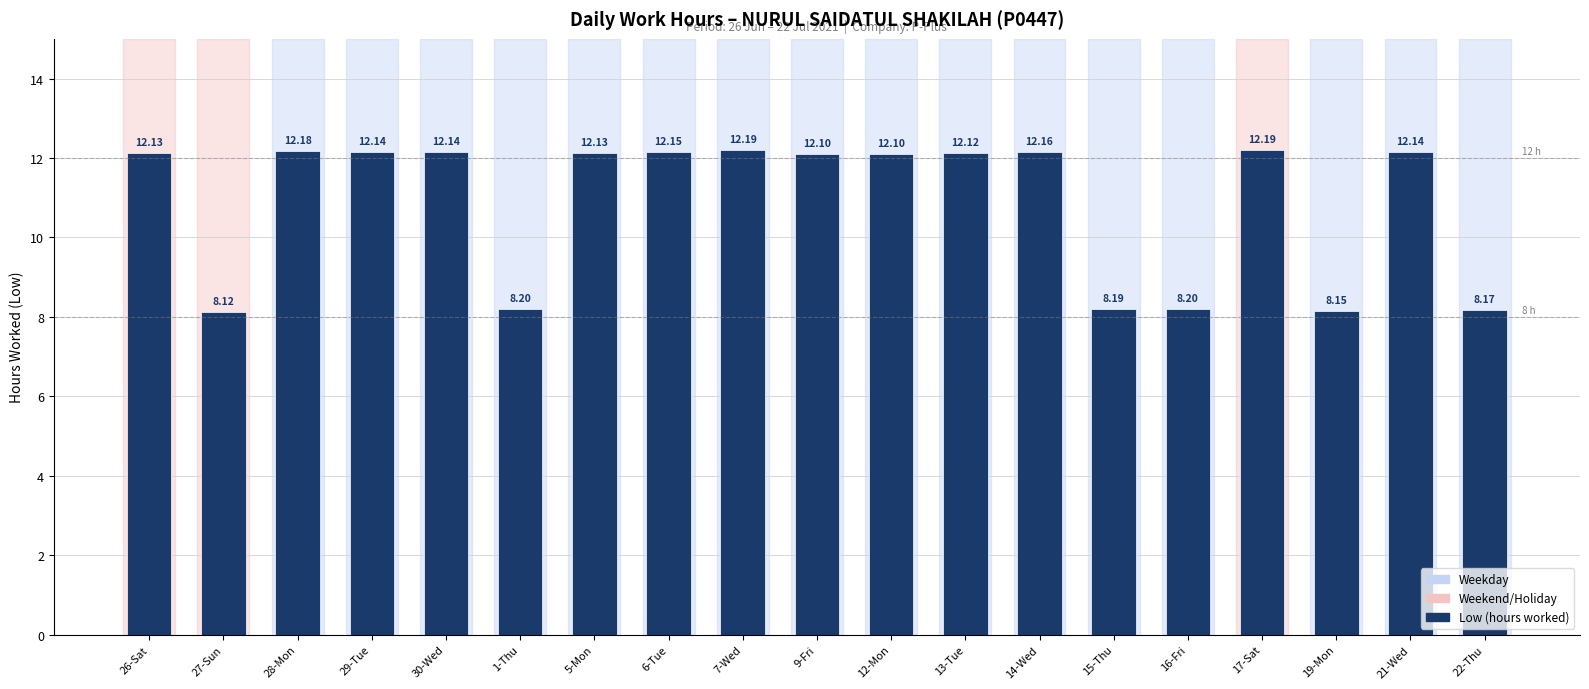

What is the difference between the second highest and minimum values?

4.1